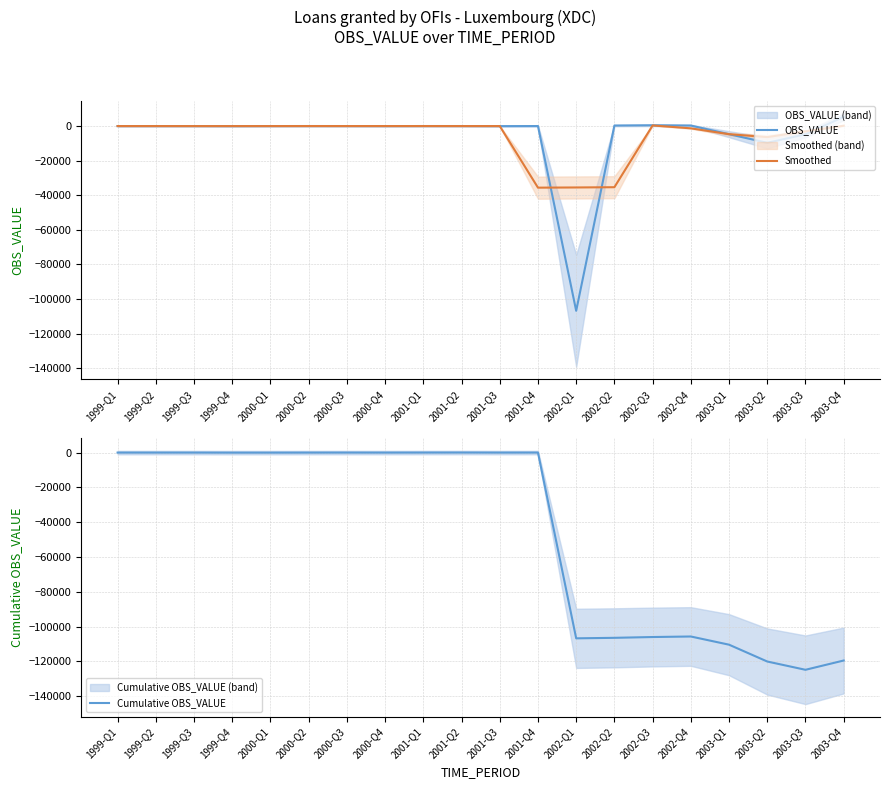

Reading left to right, list all the values displayed in this chart.

OBS_VALUE: 1999-Q1=0.0	1999-Q2=0.0	1999-Q3=0.0	1999-Q4=-31.3	2000-Q1=3.6	2000-Q2=21.2	2000-Q3=11.2	2000-Q4=-11.7	2001-Q1=19.3	2001-Q2=16.5	2001-Q3=-33.3	2001-Q4=15.2	2002-Q1=-106812.0	2002-Q2=295.4	2002-Q3=457.4	2002-Q4=307.3	2003-Q1=-4709.9	2003-Q2=-9676.7	2003-Q3=-4761.3	2003-Q4=5339.9
Smoothed: 1999-Q1=0.0	1999-Q2=0.0	1999-Q3=-10.4	1999-Q4=-9.2	2000-Q1=-2.2	2000-Q2=12.0	2000-Q3=6.9	2000-Q4=6.3	2001-Q1=8.1	2001-Q2=0.8	2001-Q3=-0.5	2001-Q4=-35610.0	2002-Q1=-35500.5	2002-Q2=-35353.1	2002-Q3=353.3	2002-Q4=-1315.1	2003-Q1=-4693.1	2003-Q2=-6382.6	2003-Q3=-3032.7	2003-Q4=192.9
Cumulative OBS_VALUE: 1999-Q1=0.0	1999-Q2=0.0	1999-Q3=0.0	1999-Q4=-31.3	2000-Q1=-27.7	2000-Q2=-6.4	2000-Q3=4.8	2000-Q4=-6.9	2001-Q1=12.4	2001-Q2=29.0	2001-Q3=-4.4	2001-Q4=10.9	2002-Q1=-106801.1	2002-Q2=-106505.7	2002-Q3=-106048.3	2002-Q4=-105741.1	2003-Q1=-110451.0	2003-Q2=-120127.6	2003-Q3=-124888.9	2003-Q4=-119549.0